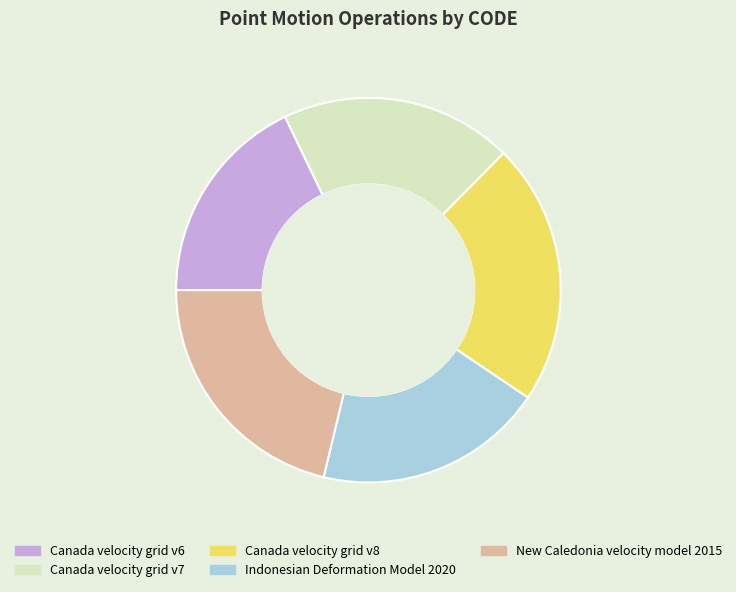

Does any single category account for the majority?

No